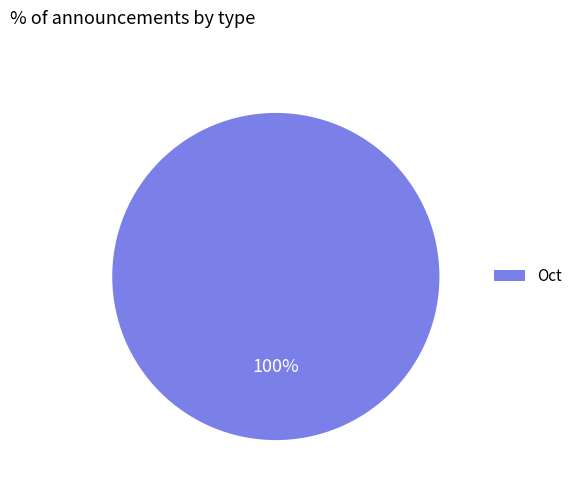

How many segments does this pie chart have?

1